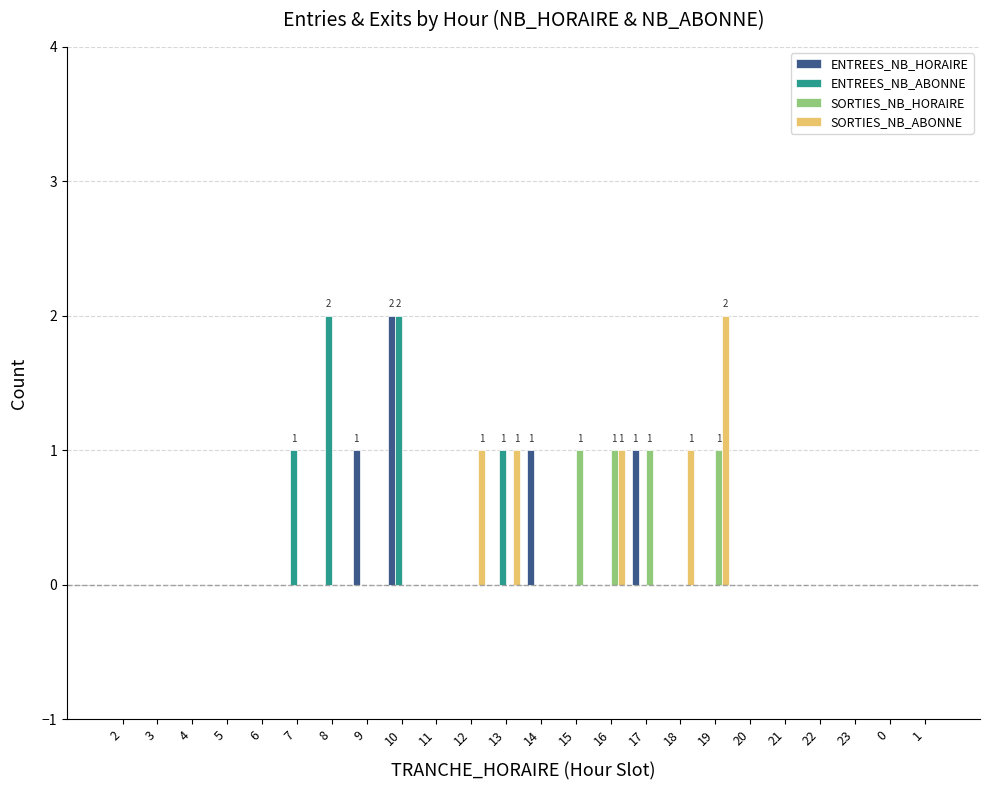

Is the value of ENTREES_NB_ABONNE at 22 greater than the value of SORTIES_NB_ABONNE at 12?

No